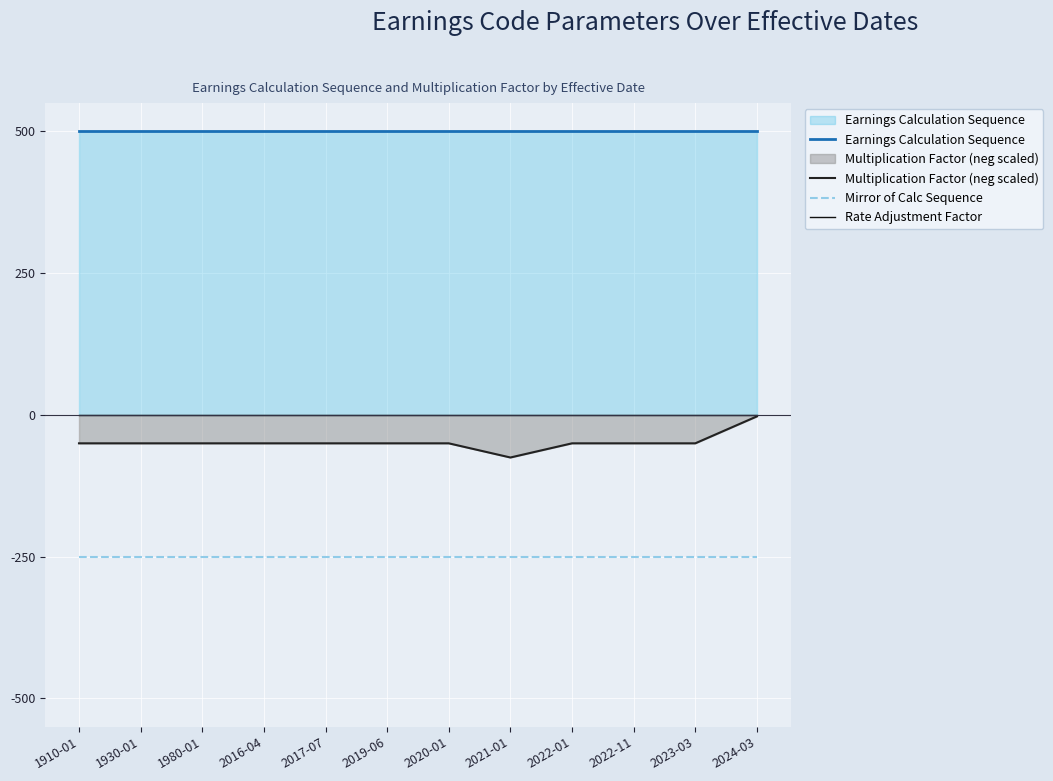

True or false: Mirror of Calc Sequence and Earnings Calculation Sequence intersect in this chart.

False